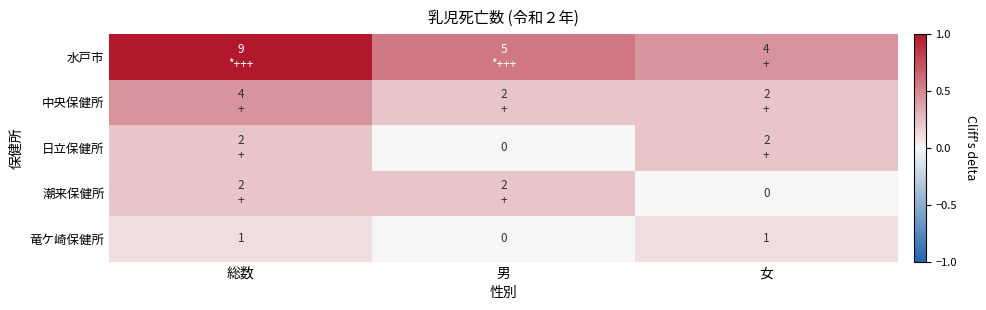

Is the value of 水戸市 at 総数 greater than the value of 竜ケ崎保健所 at 女?

Yes